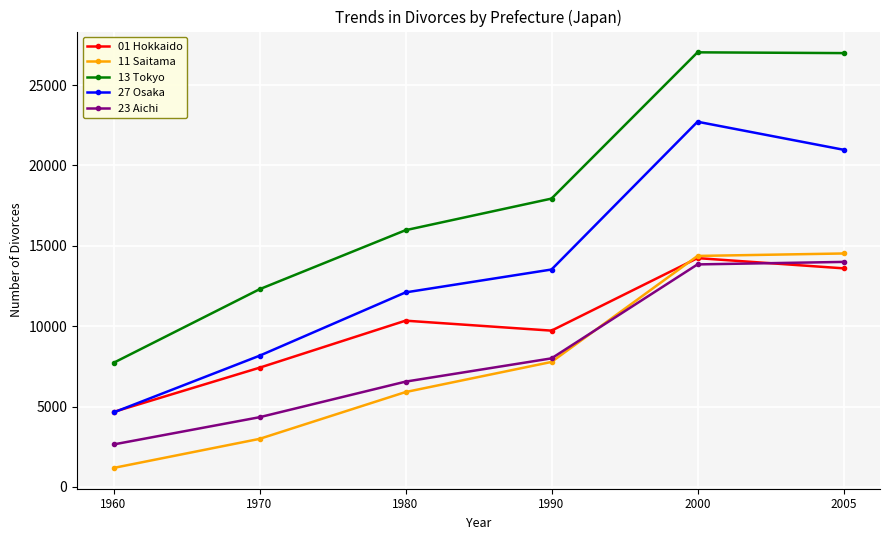

What is the average value of the 27 Osaka series?

13684